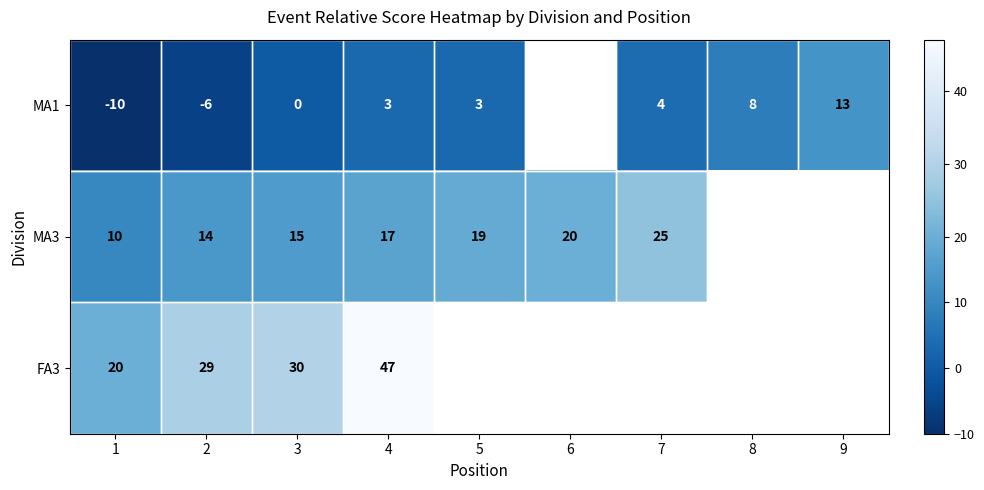

At which category is the sum across all series the highest?

4